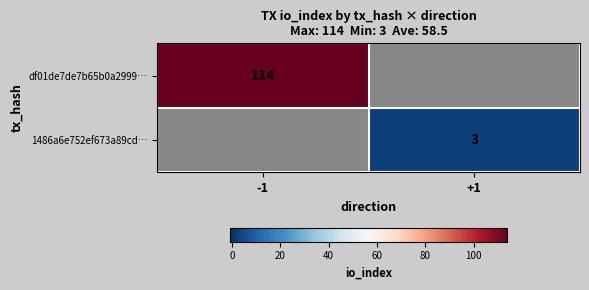

At how many categories does at least one series exceed 90?

1